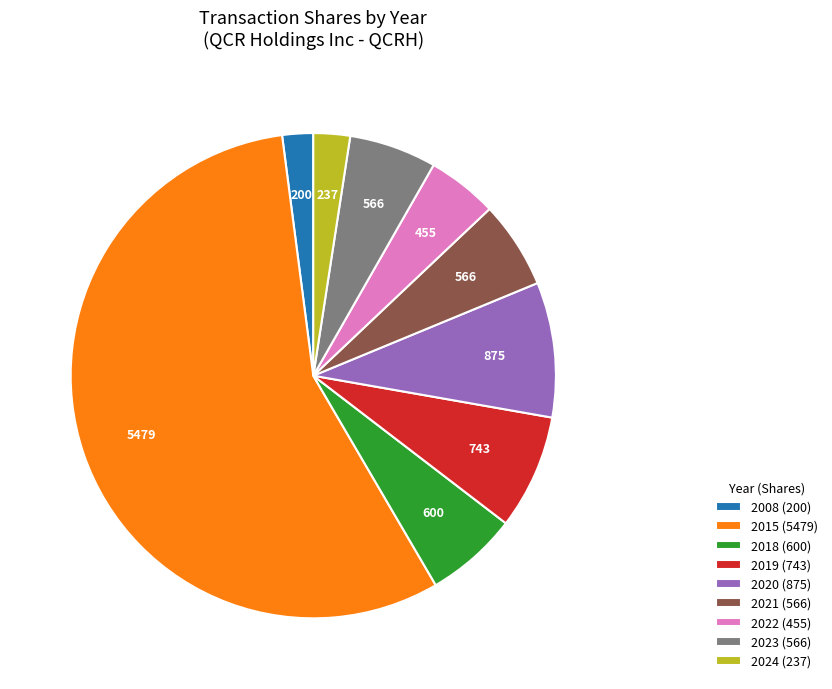

What is the ratio of the value at 2021 (566) to the value at 2019 (743)?

0.8